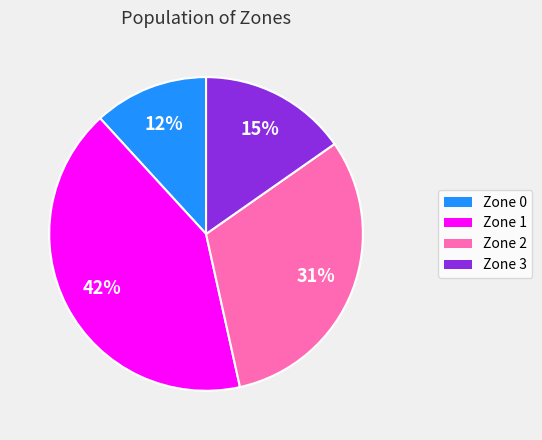

Does any single category account for the majority?

No